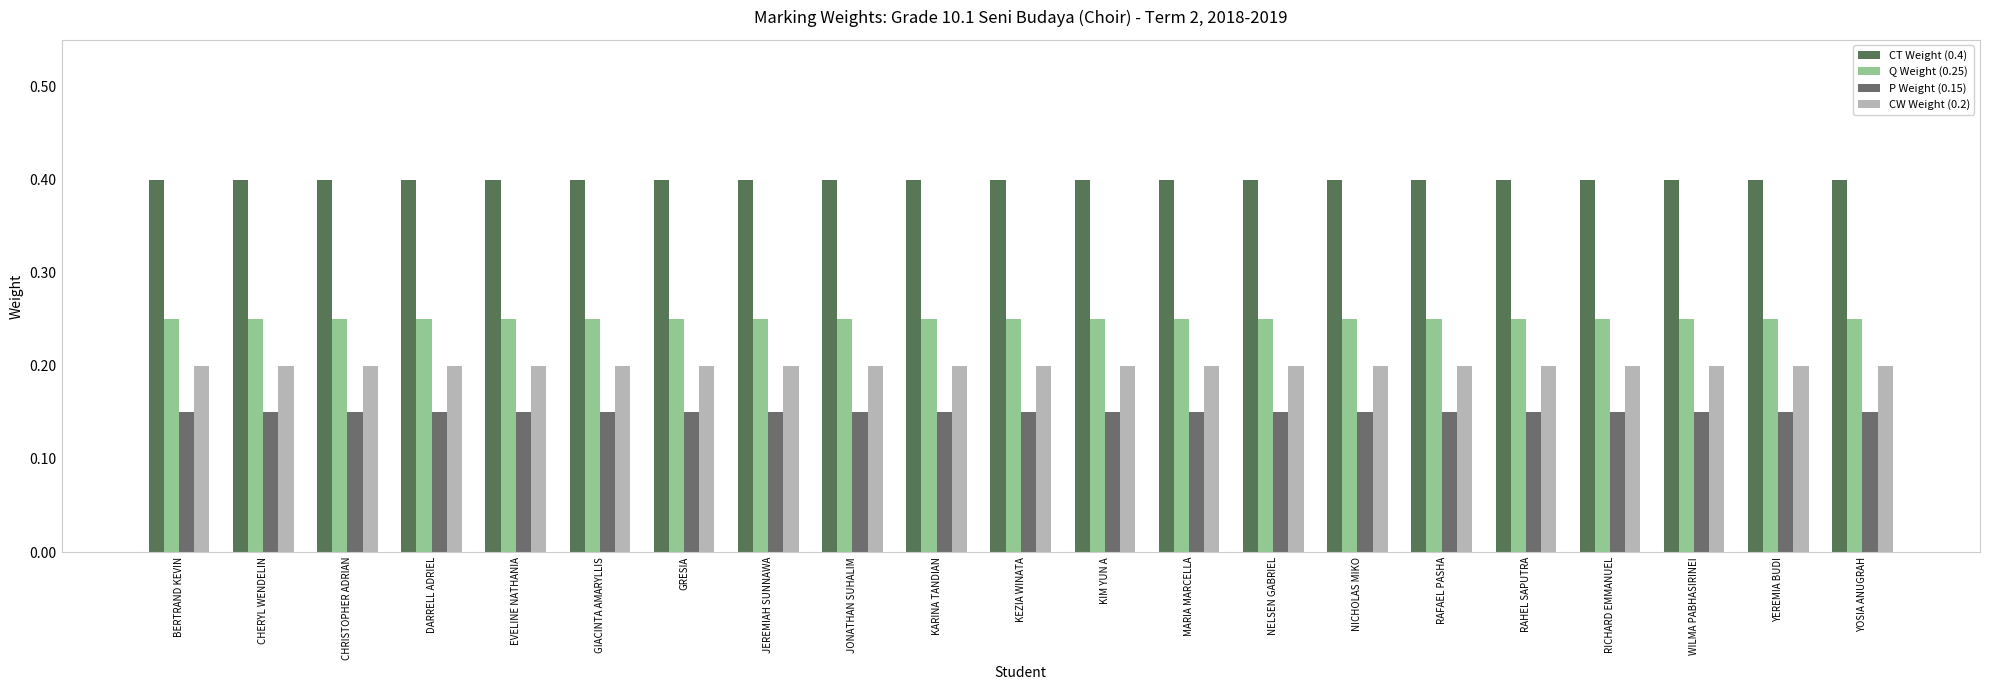

At how many categories does at least one series exceed 0?

21